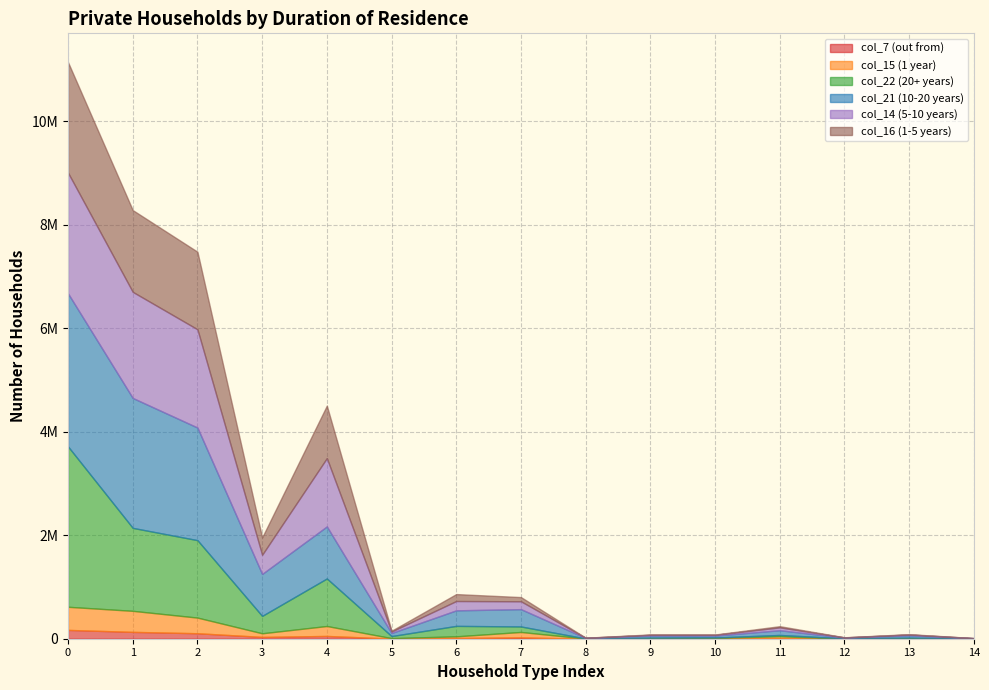

At which label is col_14 (5-10 years) closest to 1166895?

4